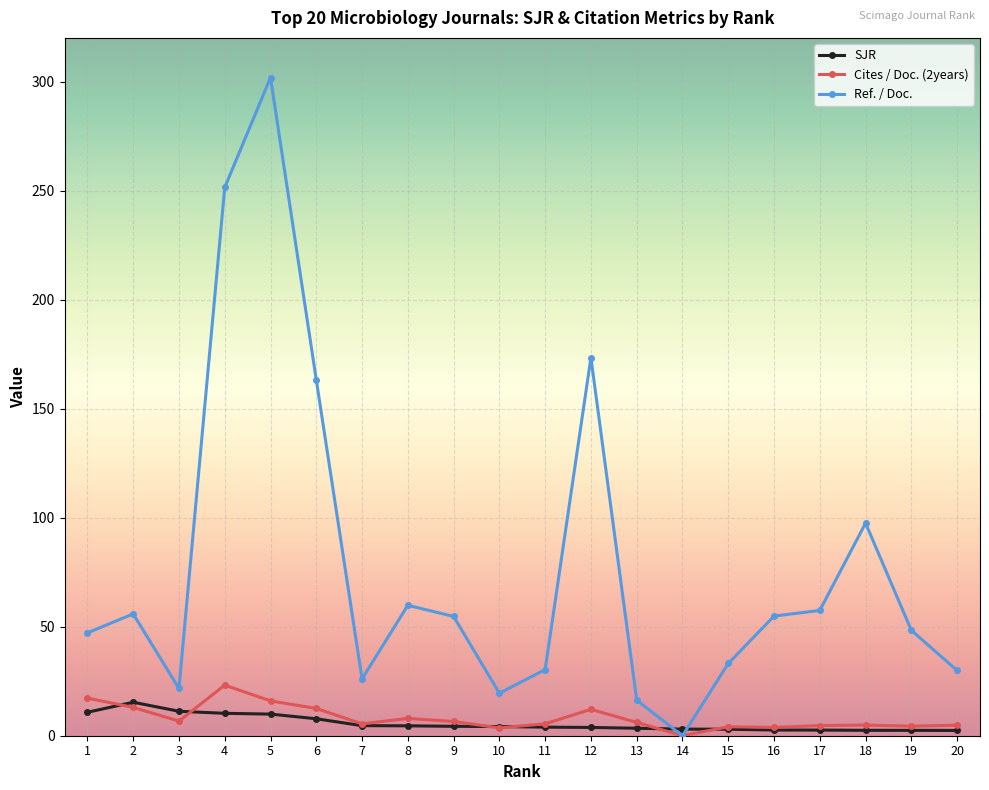

True or false: SJR has more than 0 interior local peaks.

True